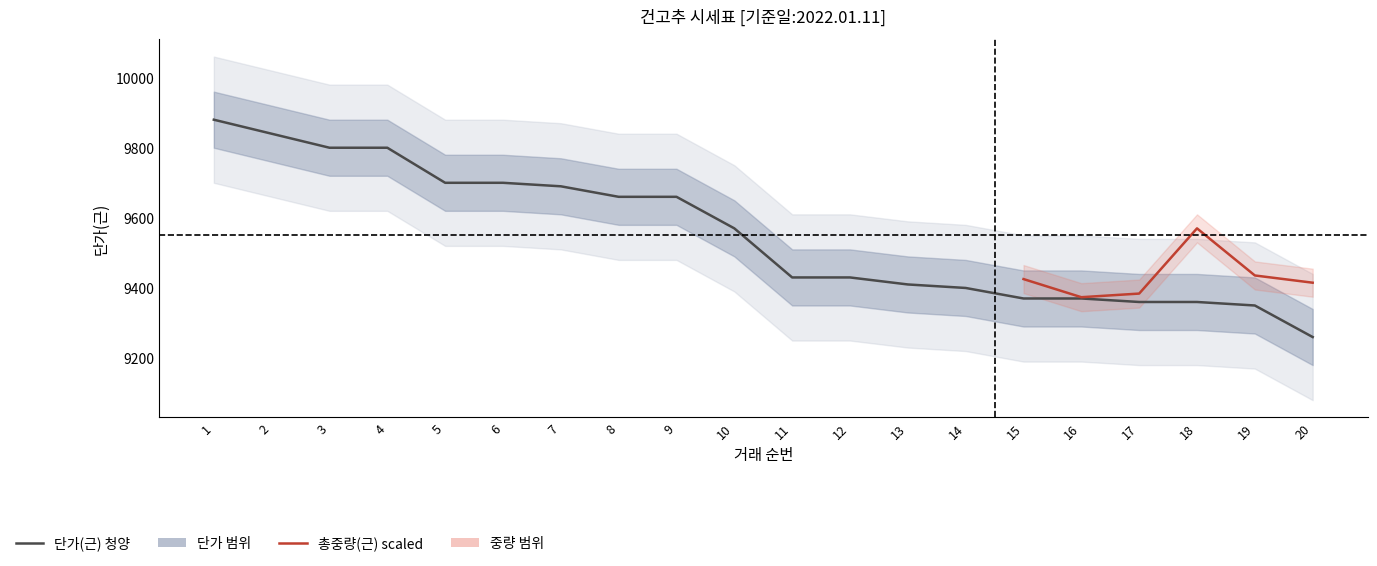

What is the difference between the second highest and minimum values?

580